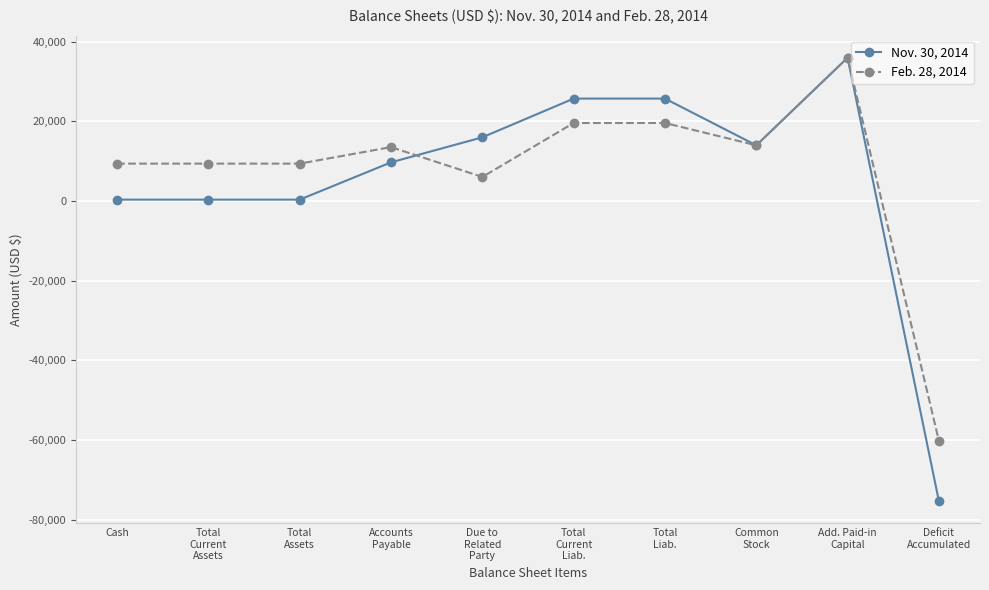

Rank the series by their average value, from lowest to highest.

Nov. 30, 2014, Feb. 28, 2014